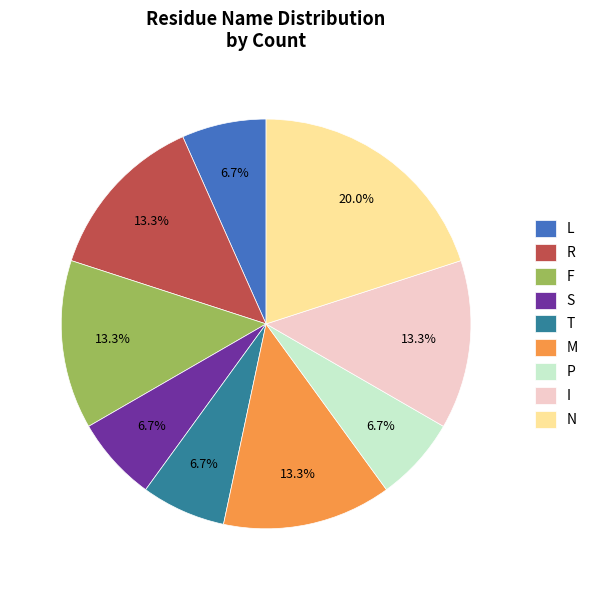

Combined, do F and M account for over 50%?

No